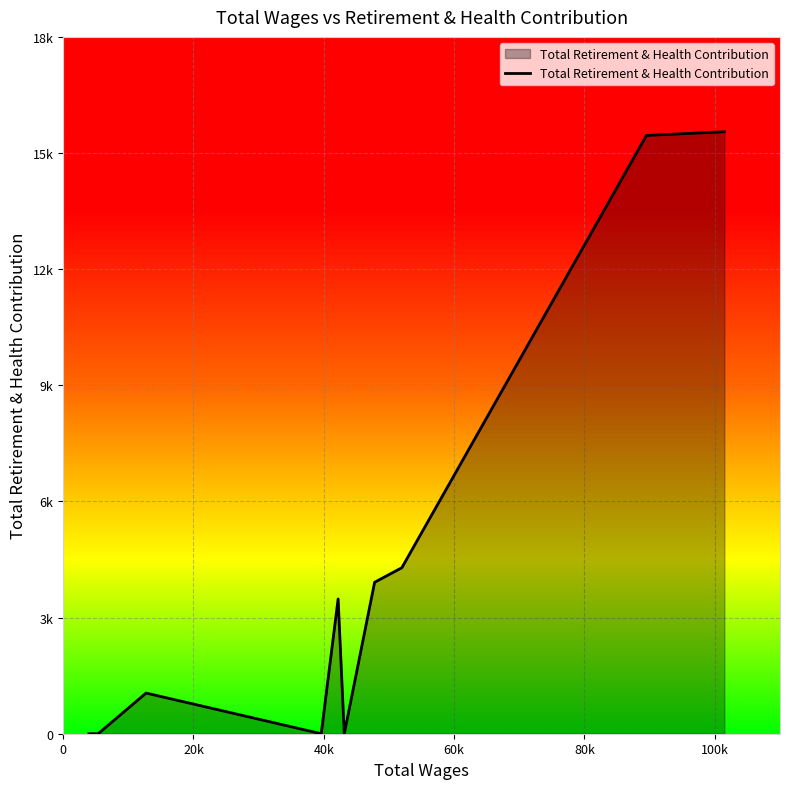

Does the chart display data point markers on the line(s)?

No